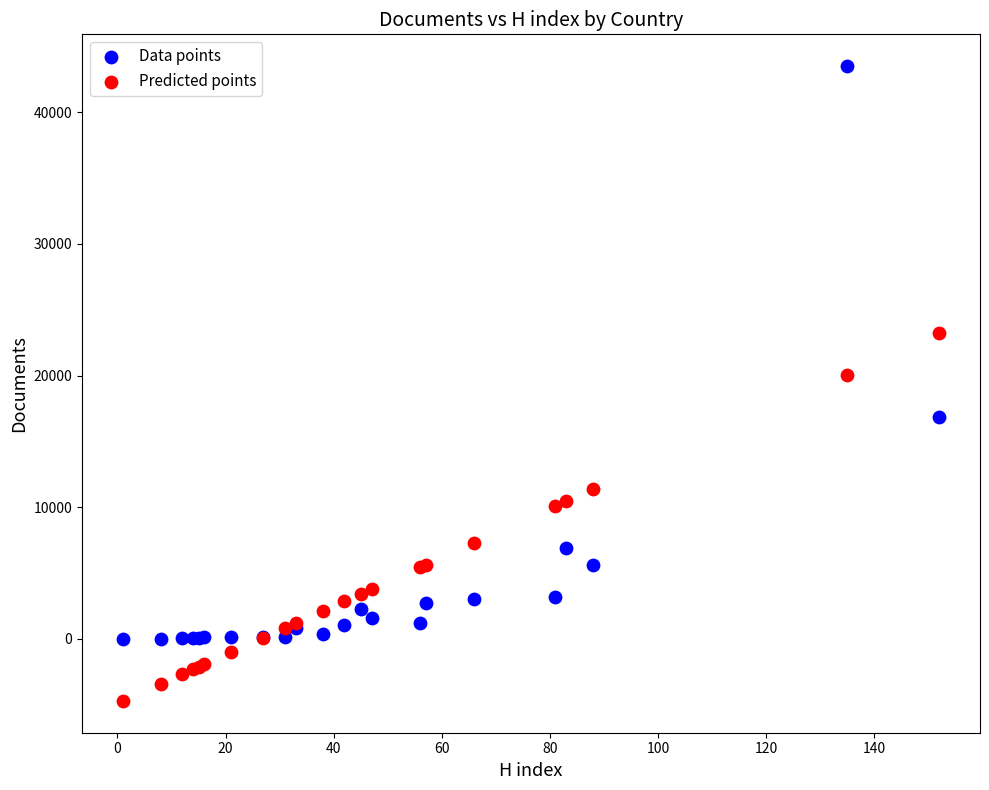

Which series reaches the maximum Y coordinate?

Data points